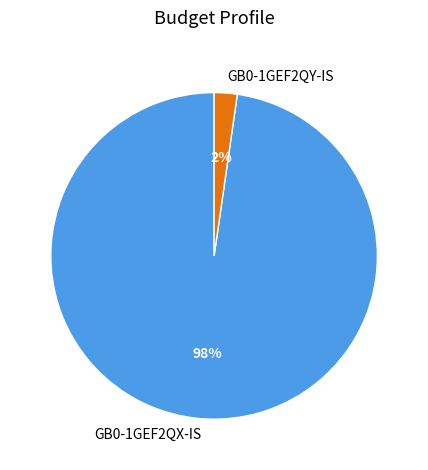

Which has a higher value, GB0-1GEF2QY-IS or GB0-1GEF2QX-IS?

GB0-1GEF2QX-IS